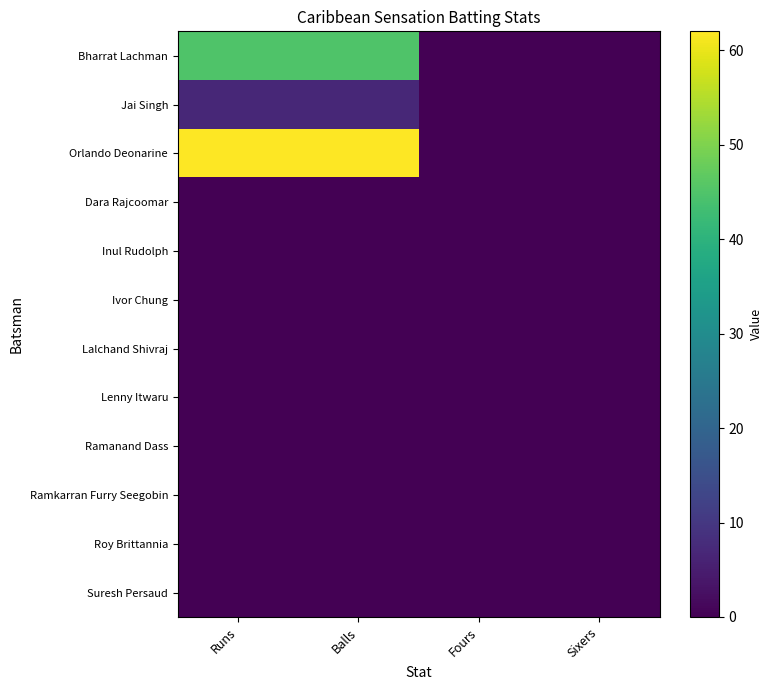

Reading left to right, extract all data points from this chart.

Bharrat Lachman: Runs=45	Balls=45	Fours=0	Sixers=0
Jai Singh: Runs=7	Balls=7	Fours=0	Sixers=0
Orlando Deonarine: Runs=62	Balls=62	Fours=0	Sixers=0
Dara Rajcoomar: Runs=0	Balls=0	Fours=0	Sixers=0
Inul Rudolph: Runs=0	Balls=0	Fours=0	Sixers=0
Ivor Chung: Runs=0	Balls=0	Fours=0	Sixers=0
Lalchand Shivraj: Runs=0	Balls=0	Fours=0	Sixers=0
Lenny Itwaru: Runs=0	Balls=0	Fours=0	Sixers=0
Ramanand Dass: Runs=0	Balls=0	Fours=0	Sixers=0
Ramkarran Furry Seegobin: Runs=0	Balls=0	Fours=0	Sixers=0
Roy Brittannia: Runs=0	Balls=0	Fours=0	Sixers=0
Suresh Persaud: Runs=0	Balls=0	Fours=0	Sixers=0